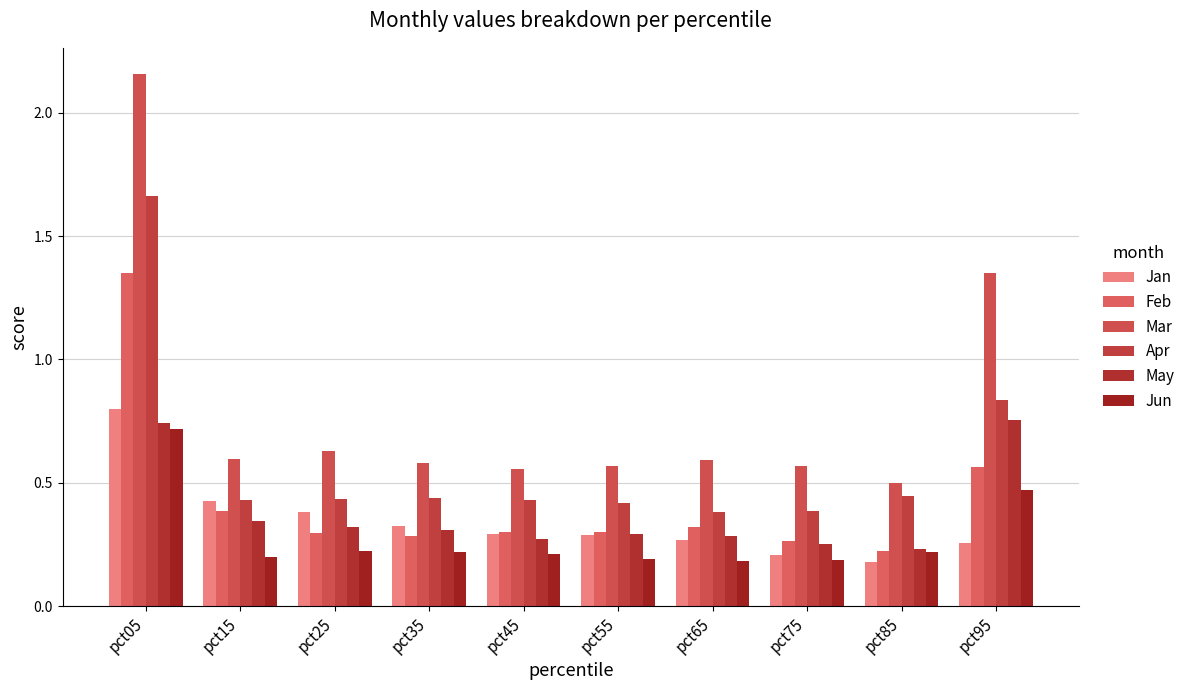

Is it true that Apr equals 0.4 at pct35?

True